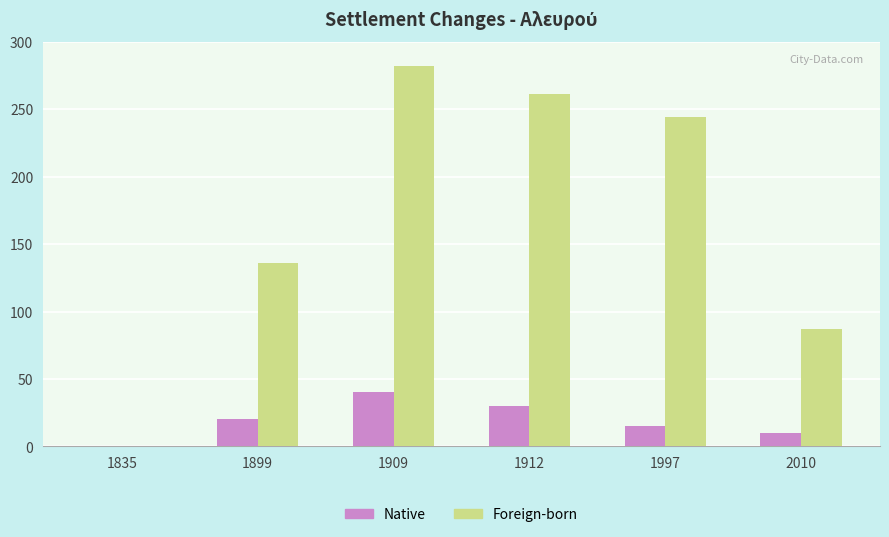

Does the chart contain stacked bars?

No